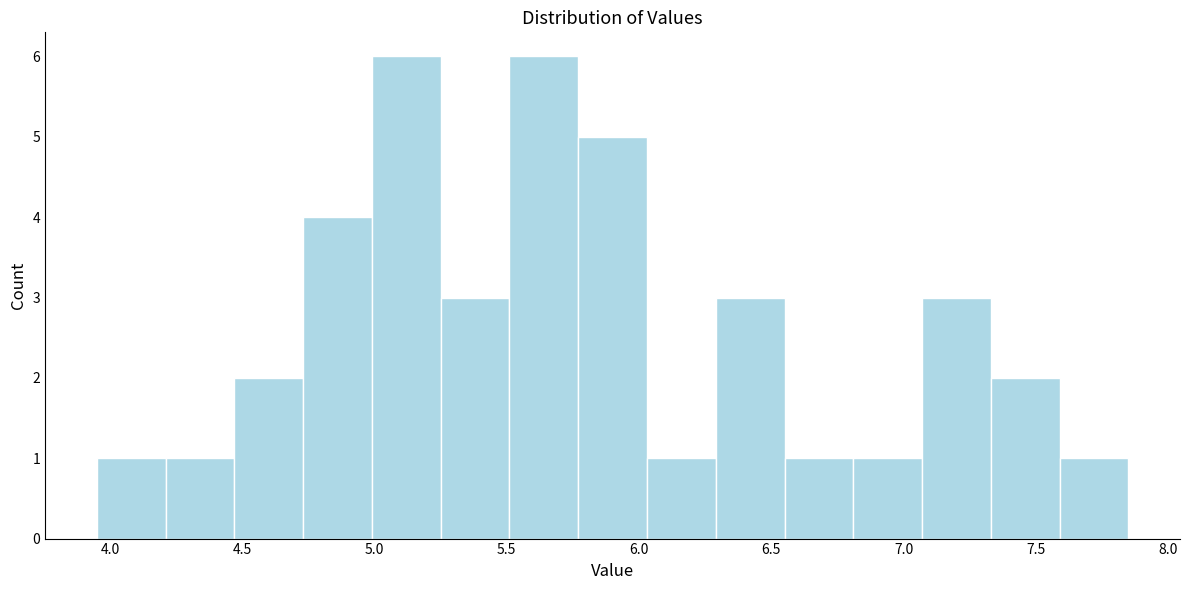

What is the height of the bar covering 6.29 to 6.55 on the x-axis? Neither the bar edges nor the heights are printed on the chart, so give them approximately, as read against the axes.

3